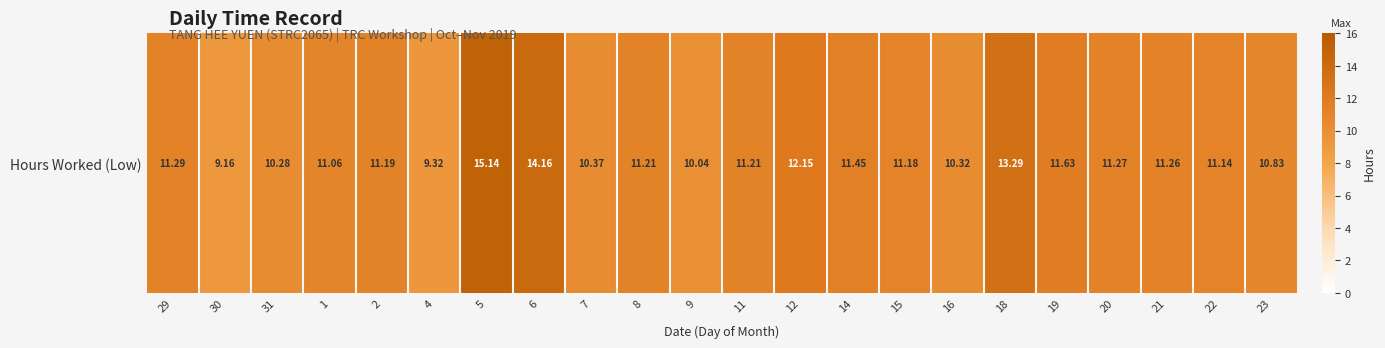

How many data points are above 11?

15